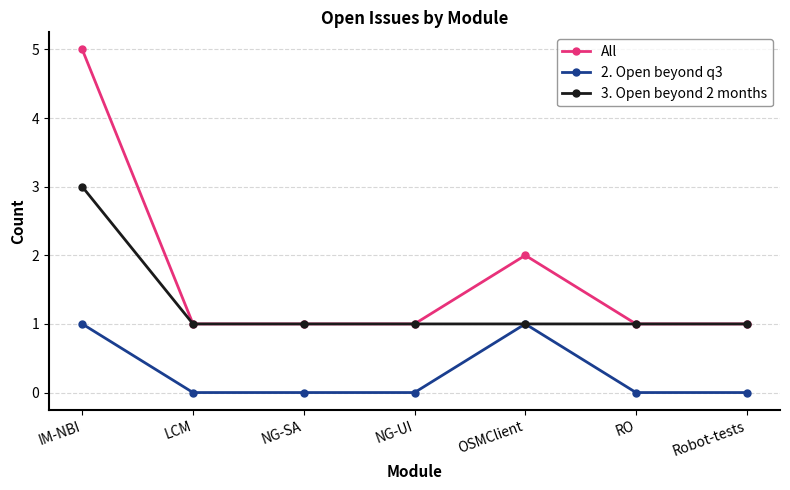

Reading right to left, list all the values displayed in this chart.

All: Robot-tests=1	RO=1	OSMClient=2	NG-UI=1	NG-SA=1	LCM=1	IM-NBI=5
2. Open beyond q3: Robot-tests=0	RO=0	OSMClient=1	NG-UI=0	NG-SA=0	LCM=0	IM-NBI=1
3. Open beyond 2 months: Robot-tests=1	RO=1	OSMClient=1	NG-UI=1	NG-SA=1	LCM=1	IM-NBI=3